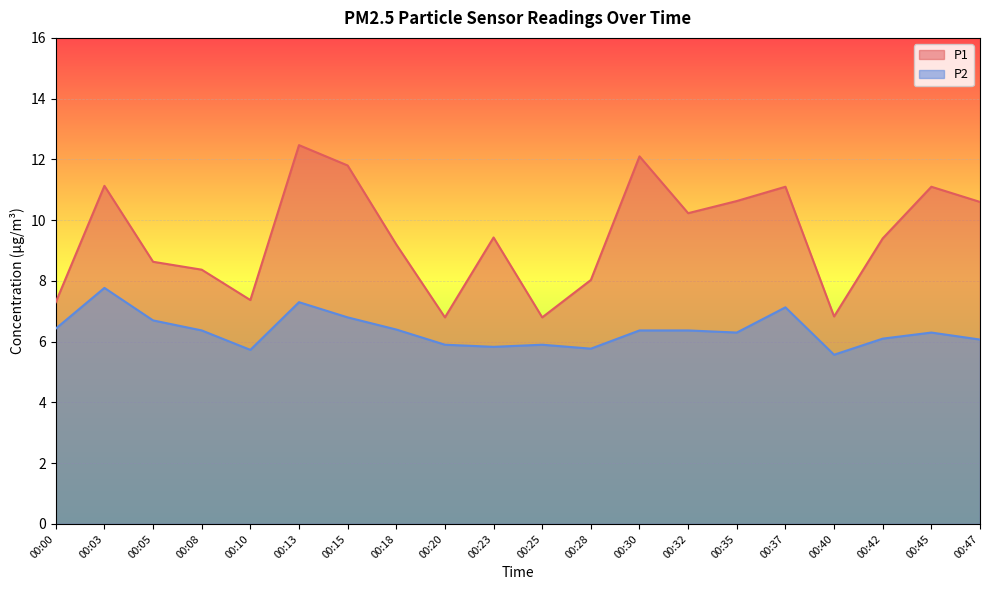

What is the sum of all P2 values?

127.1